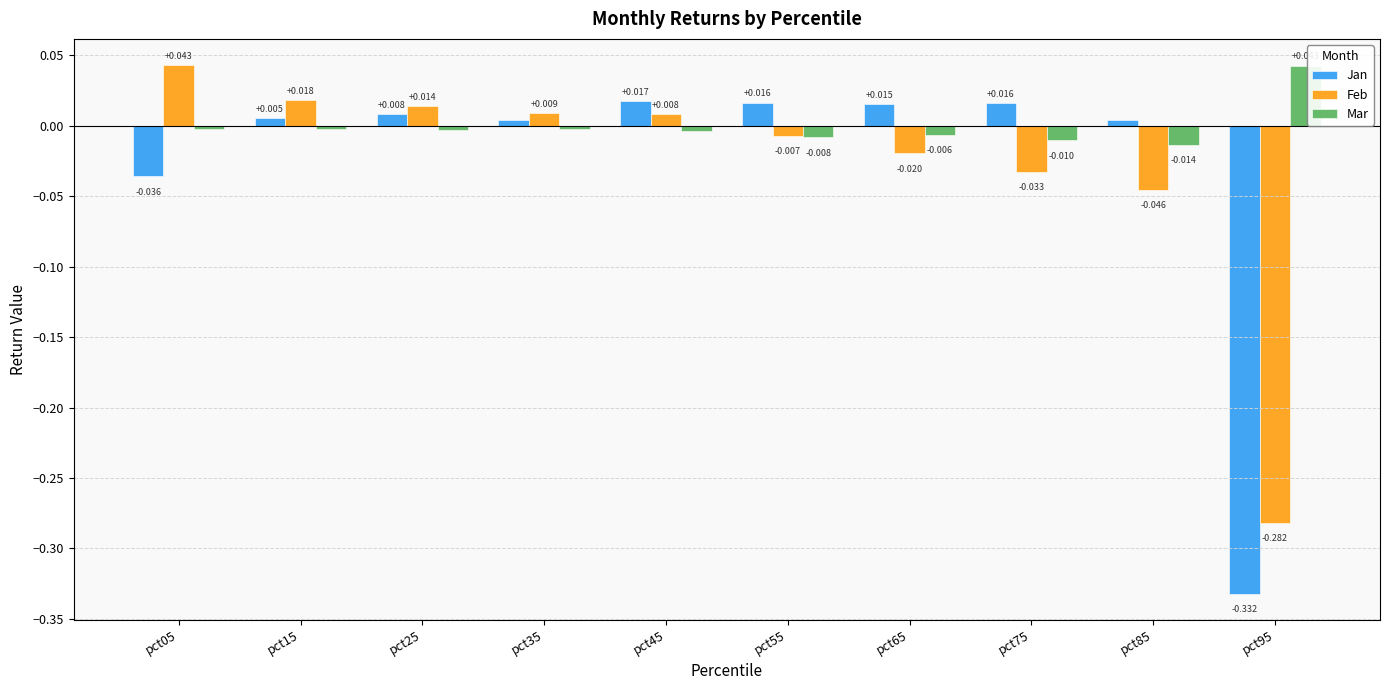

How many bars are there in each group?

3